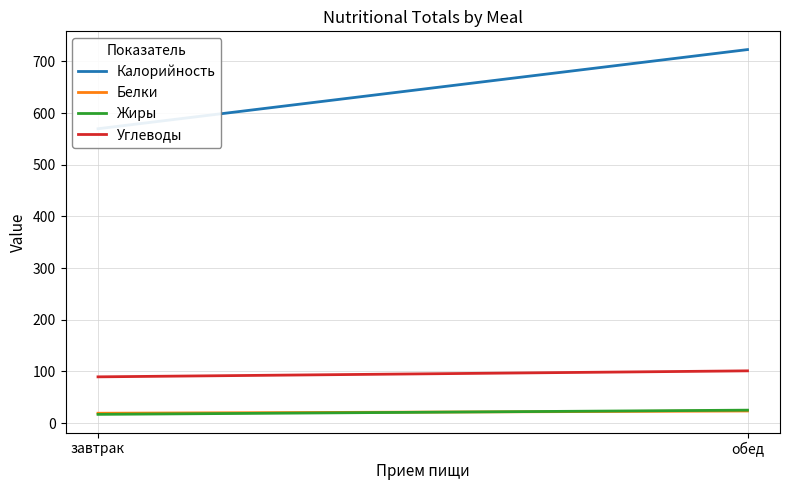

The Жиры series shows 25.0 at обед. True or false?

True